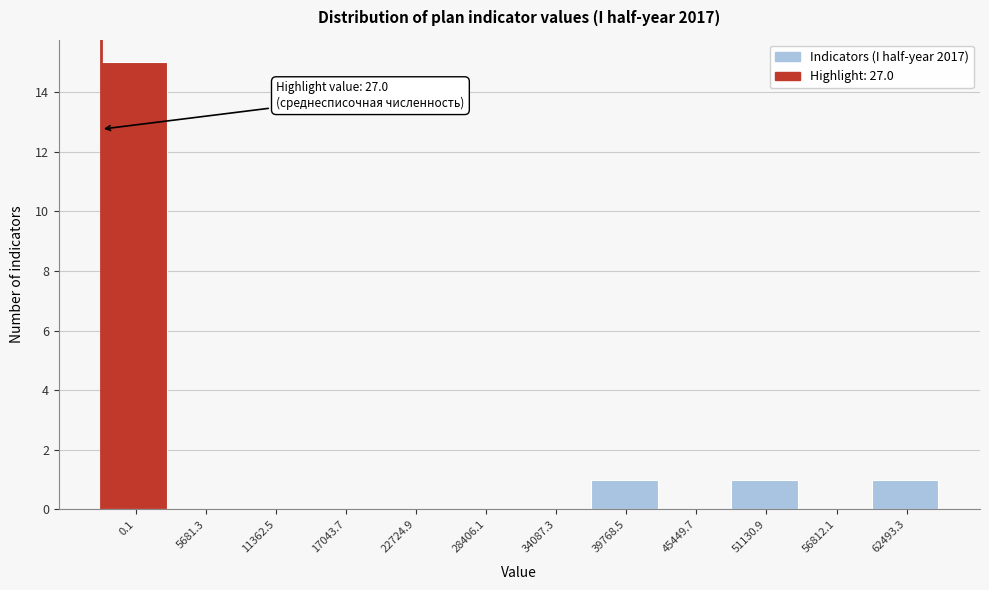

Reading left to right, what are all the values shown in this chart?

0.1=15	5681.3=0	11362.5=0	17043.7=0	22724.9=0	28406.1=0	34087.3=0	39768.5=1	45449.7=0	51130.9=1	56812.1=0	62493.3=1